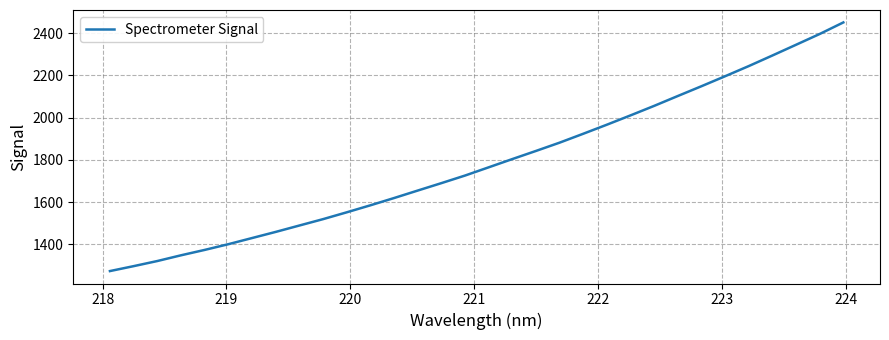

What is the difference between the maximum and minimum values?

1176.6